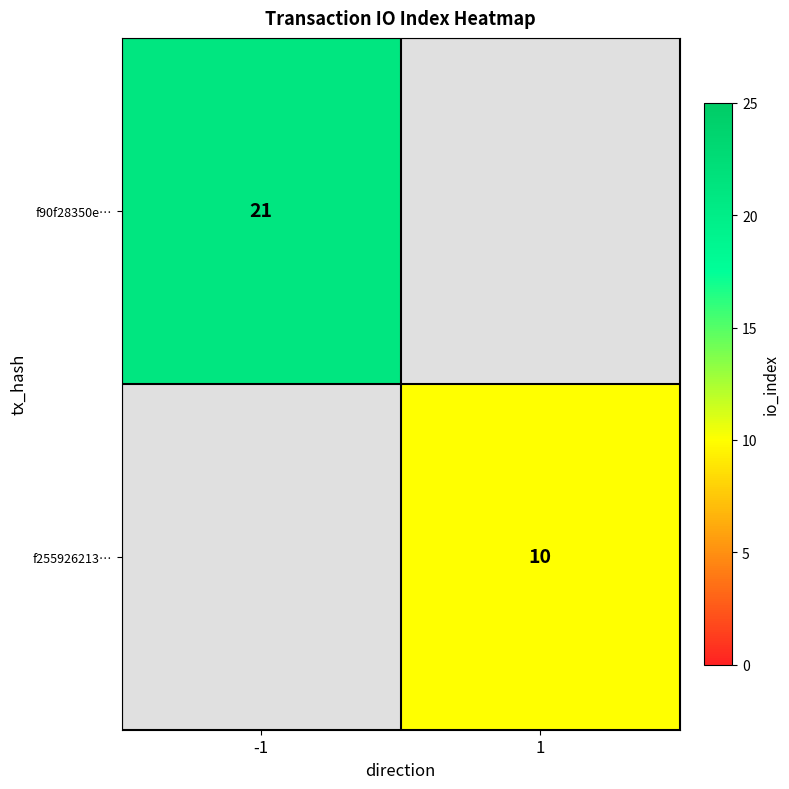

How many distinct data groups are displayed?

2